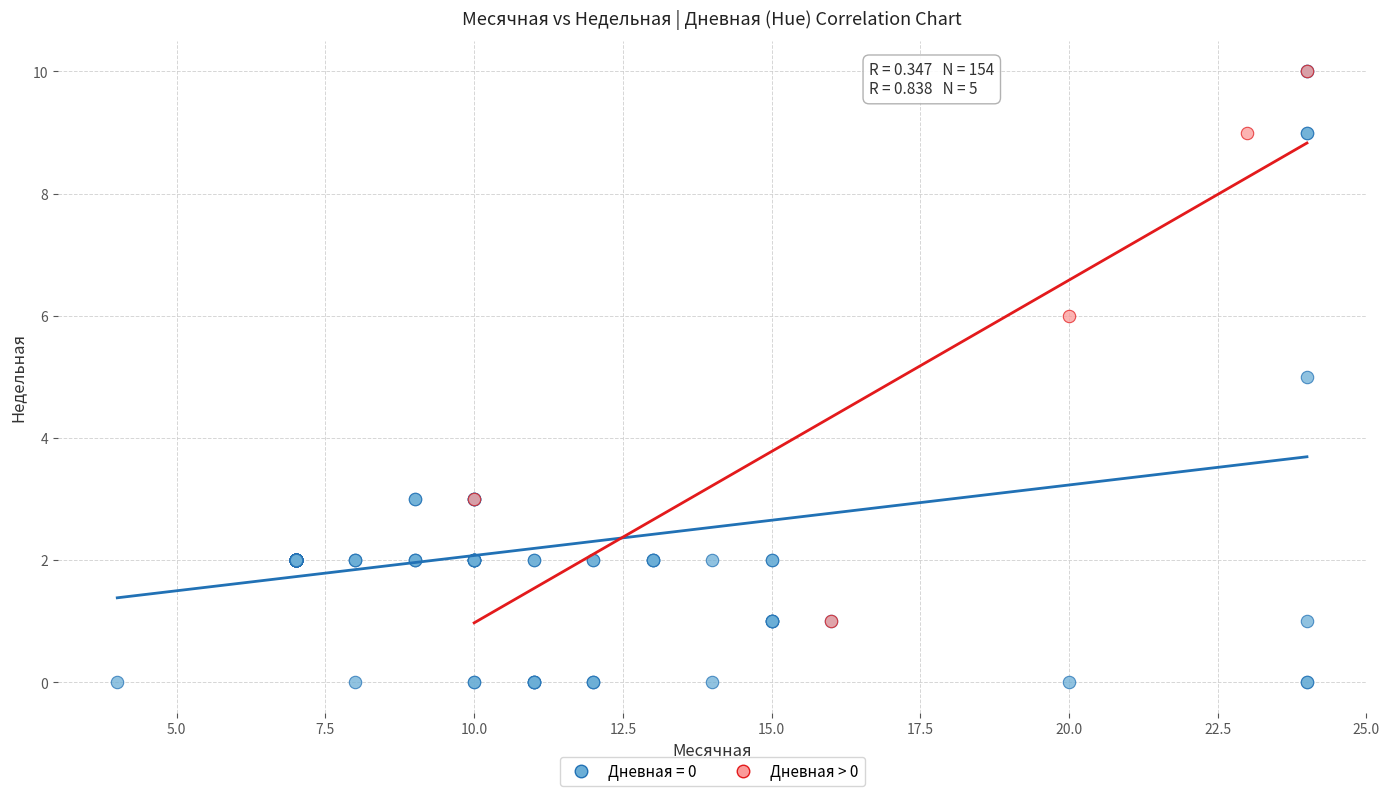

Which series has the largest Y range (max minus min)?

Дневная = 0